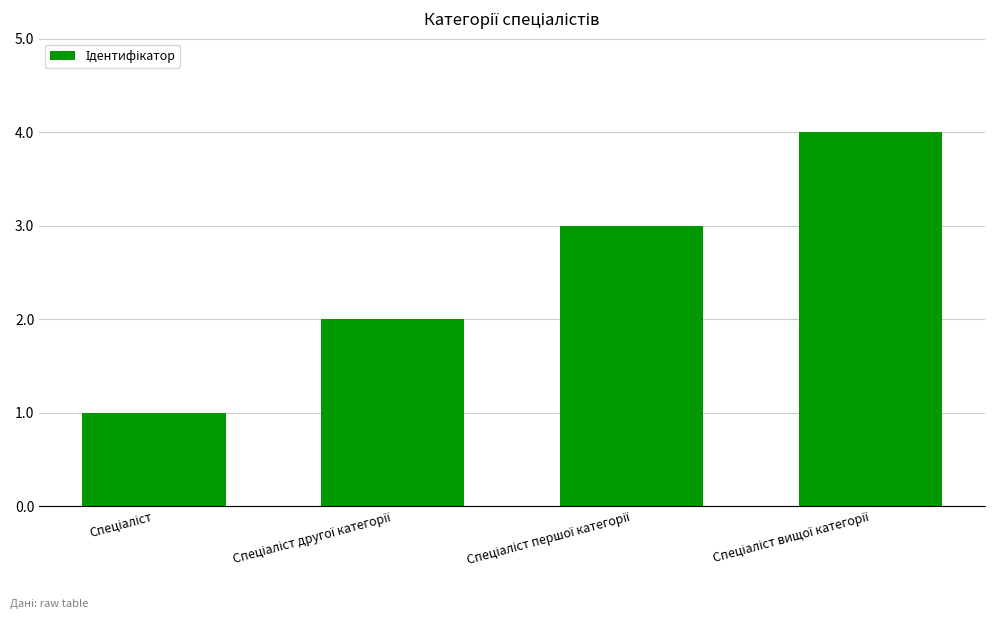

What is the maximum value shown in the chart?

4